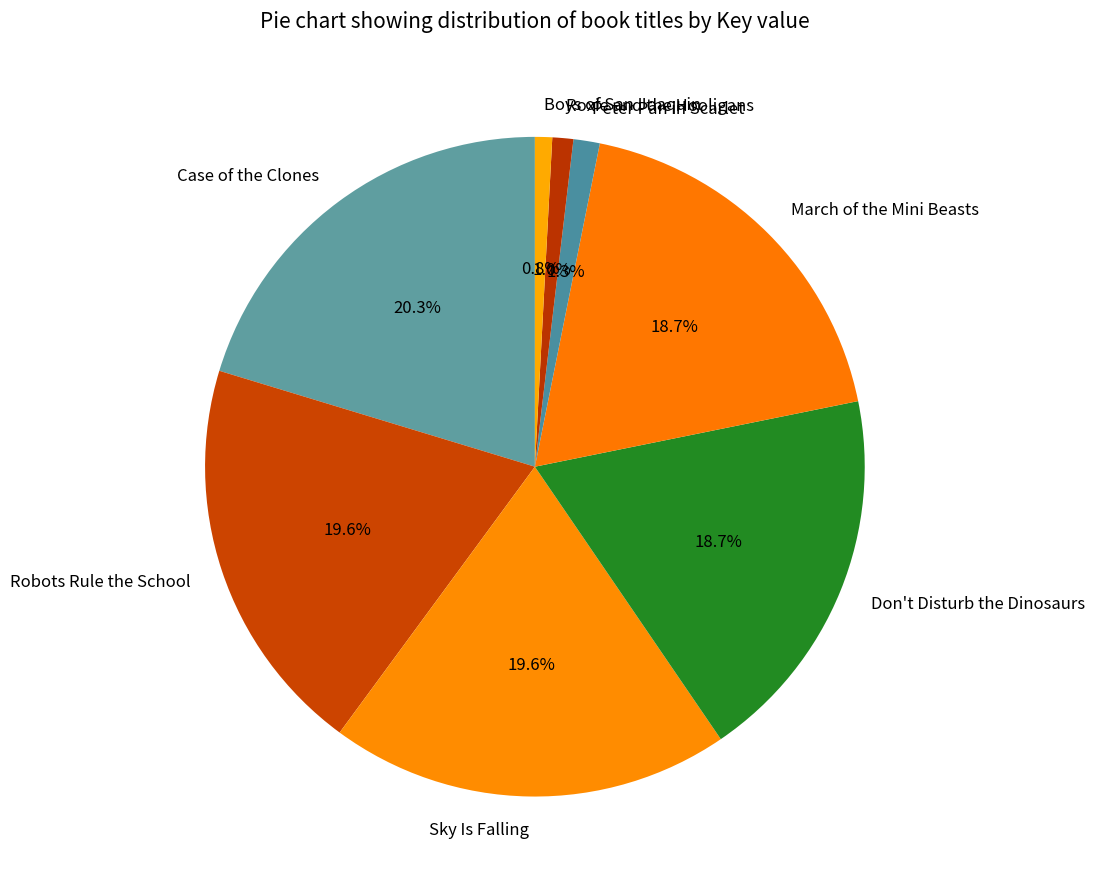

To the nearest percent, what is the average slice percentage?

12%